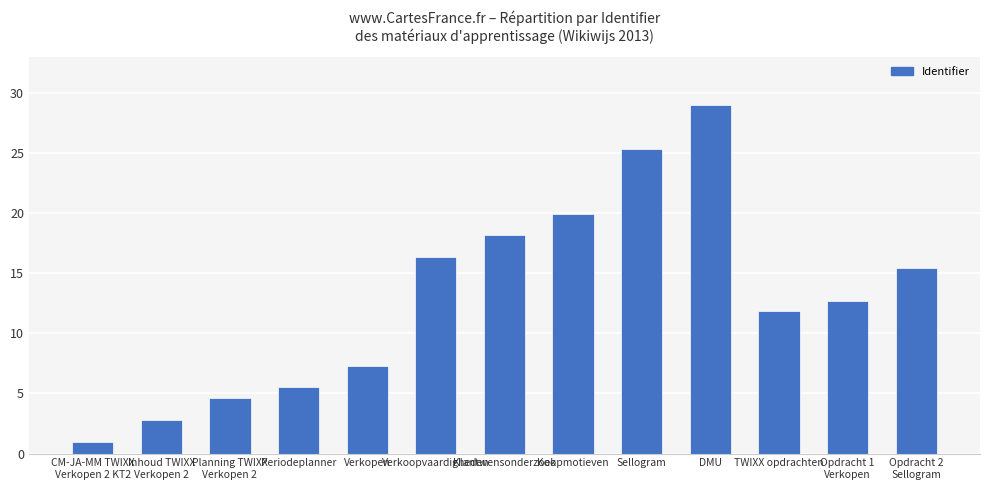

Reading left to right, list all the values displayed in this chart.

CM-JA-MM TWIXX
Verkopen 2 KT2=1.0	Inhoud TWIXX
Verkopen 2=2.8	Planning TWIXX
Verkopen 2=4.6	Periodeplanner=5.5	Verkopen=7.3	Verkoopvaardigheden=16.4	Klantwensonderzoek=18.2	Koopmotieven=20.0	Sellogram=25.4	DMU=29.0	TWIXX opdrachten=11.8	Opdracht 1
Verkopen=12.7	Opdracht 2
Sellogram=15.5